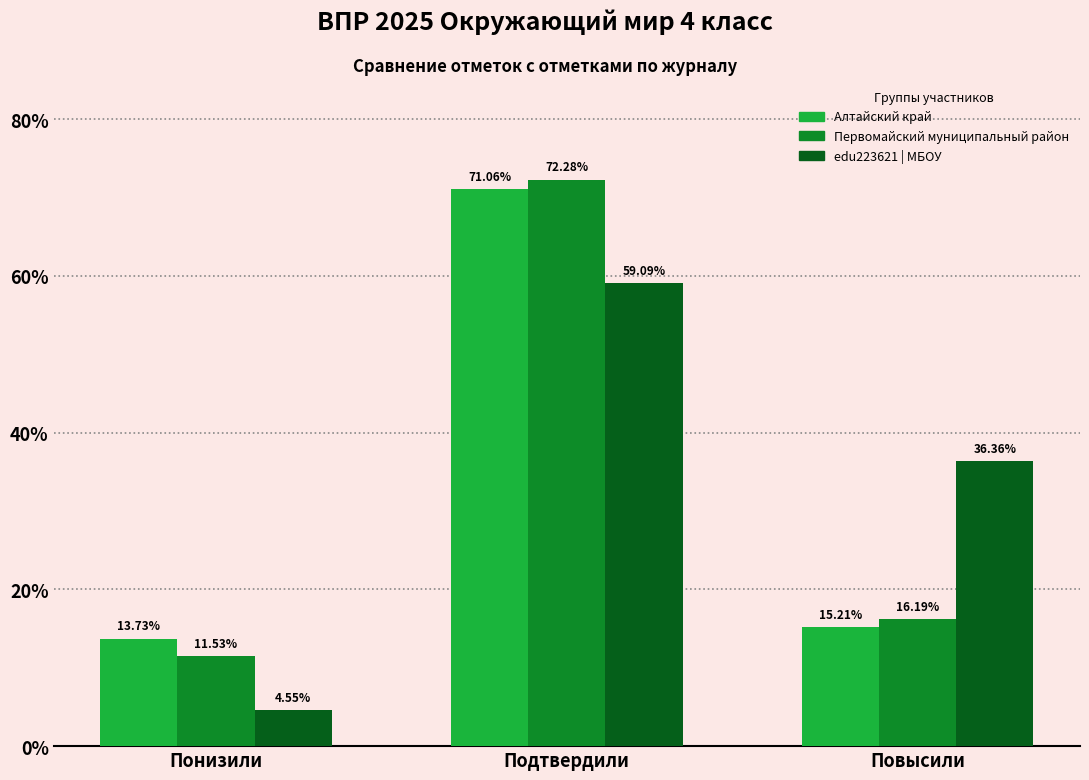

At which label does edu223621 | МБОУ first exceed 36?

Подтвердили